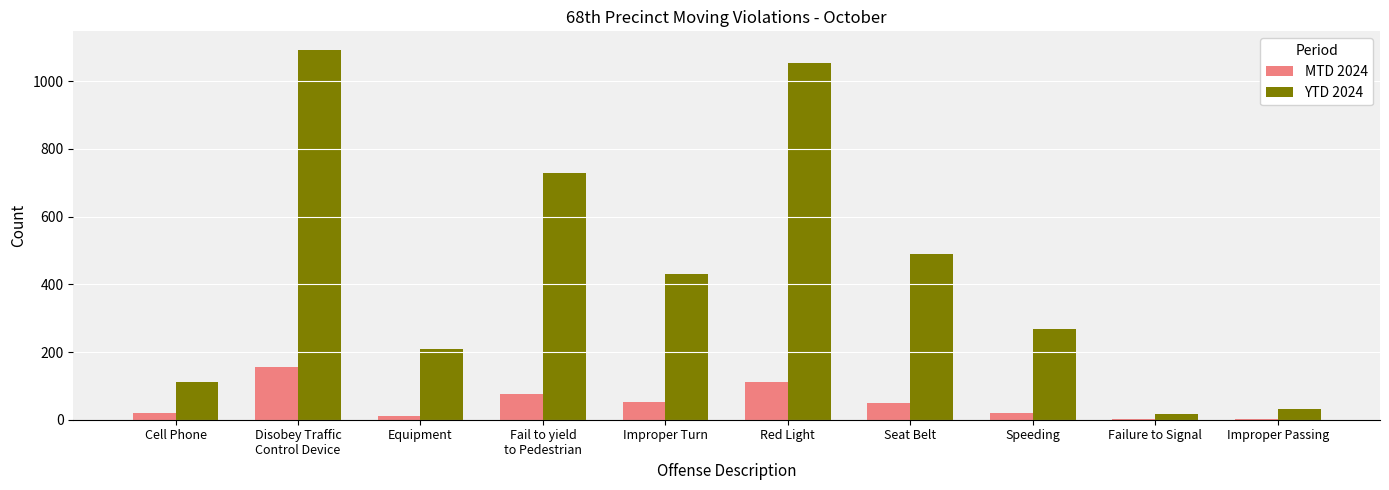

What is the spread (max minus min) of values at Cell Phone?

92